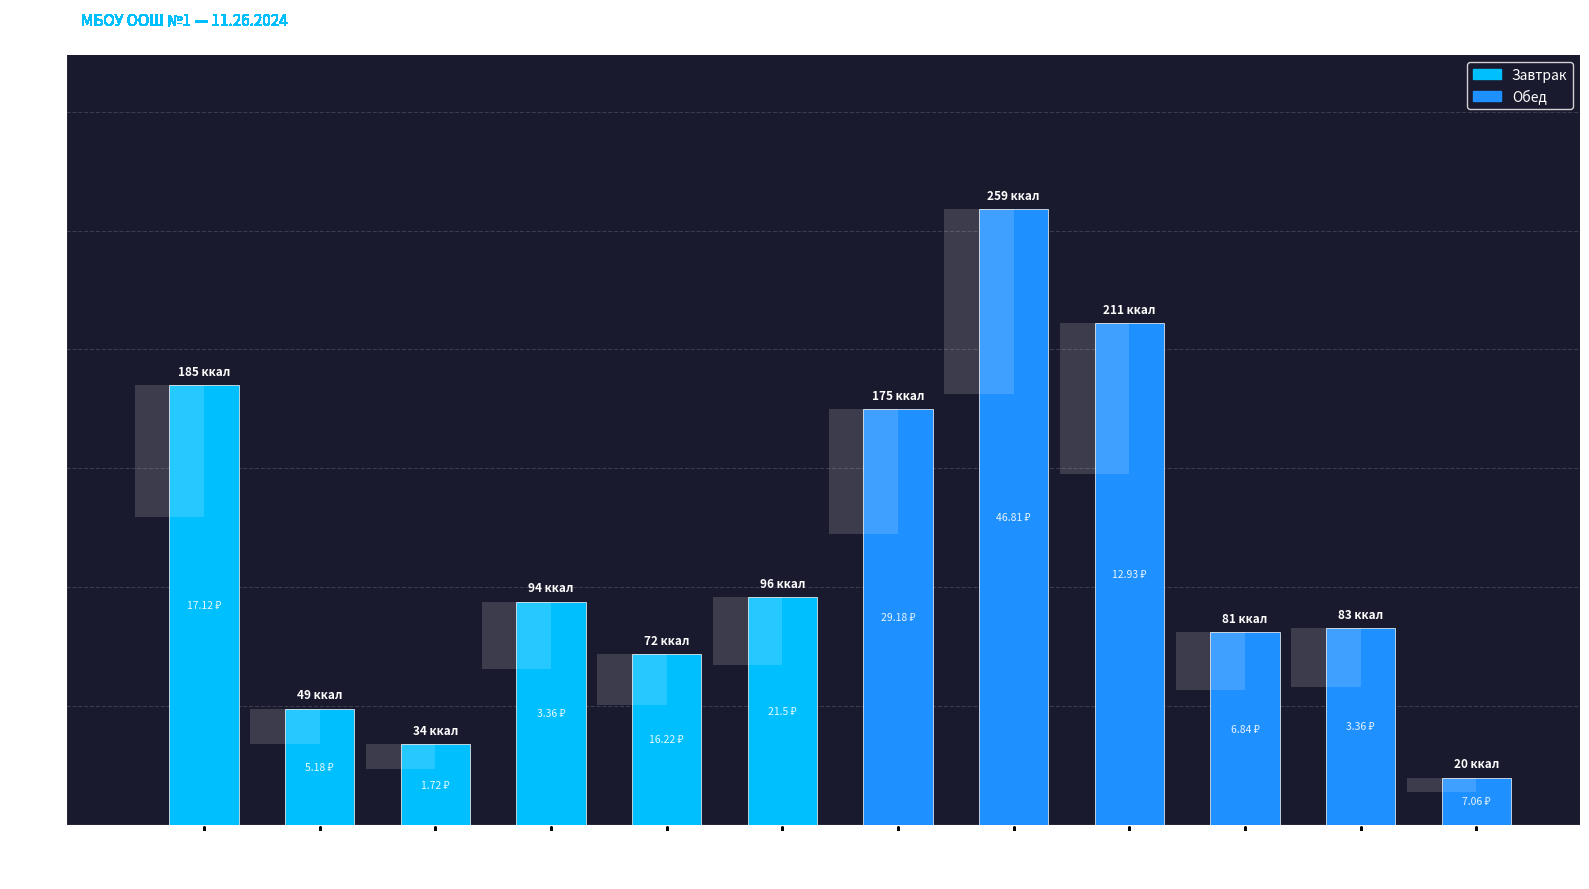

Does the chart contain stacked bars?

No